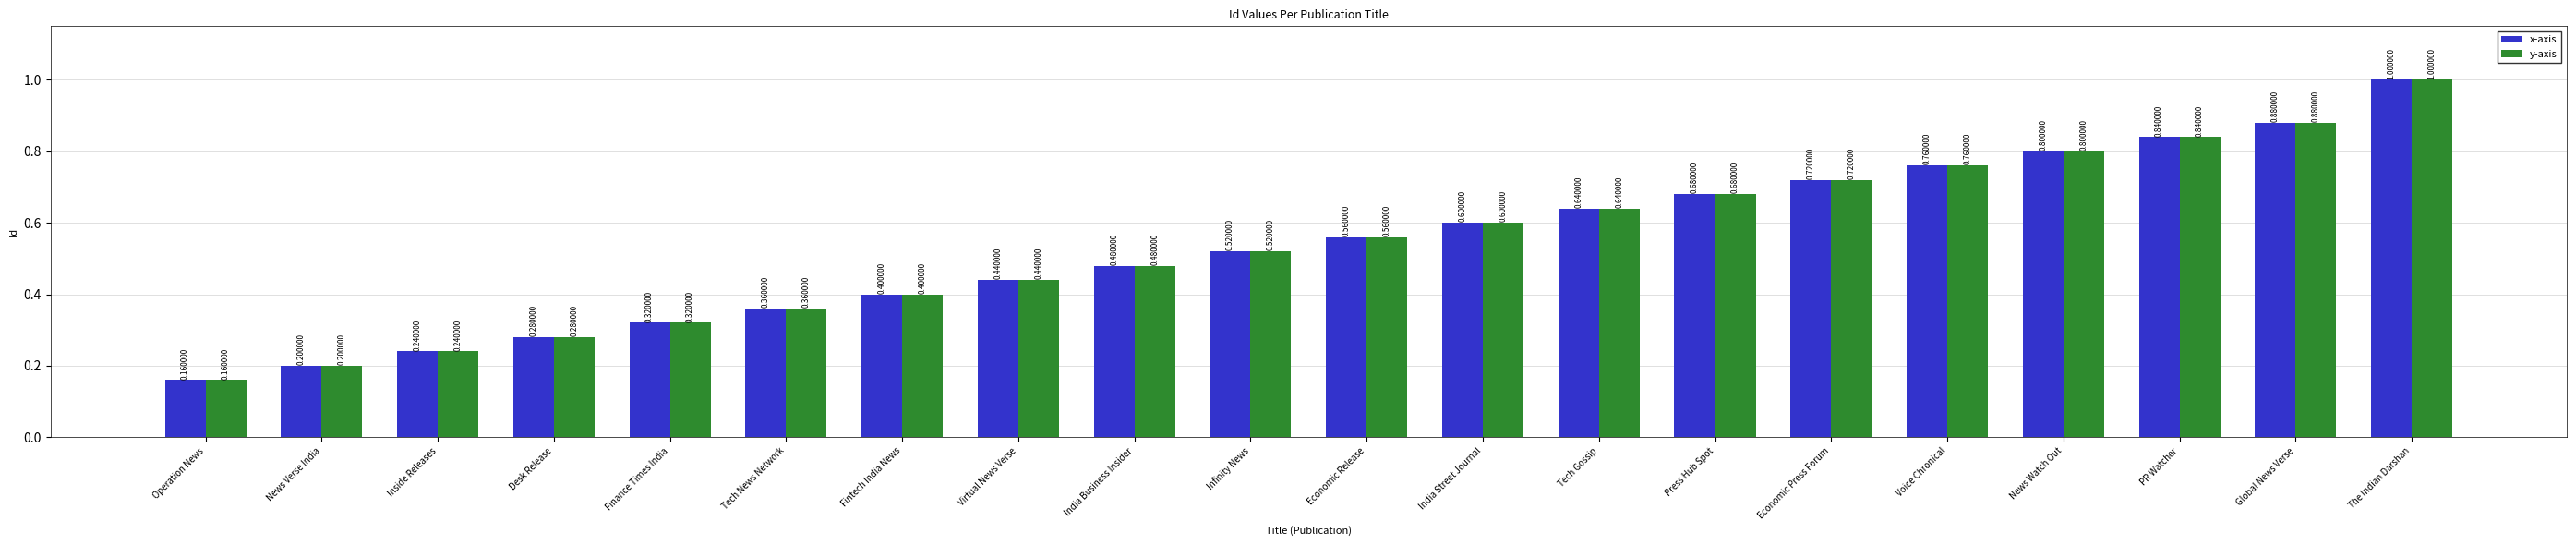

What is the total value across all series at PR Watcher?

1.7